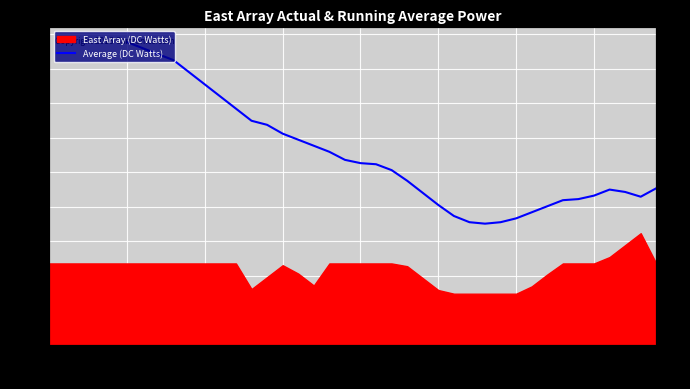

Which category has the lowest value across all series?

28